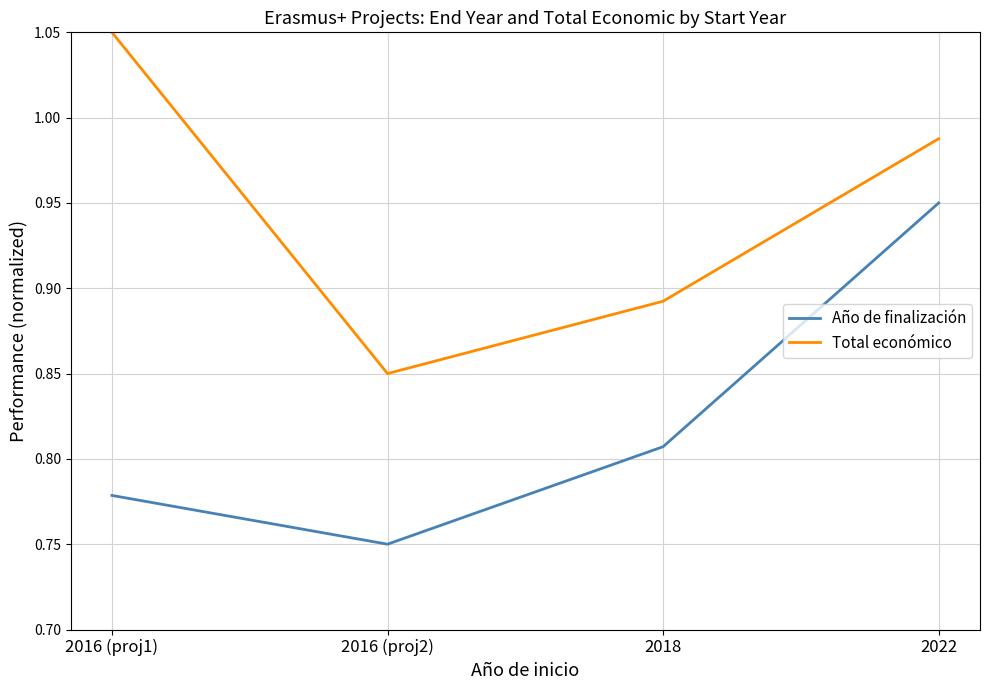

At which category is the sum across all series the highest?

2022